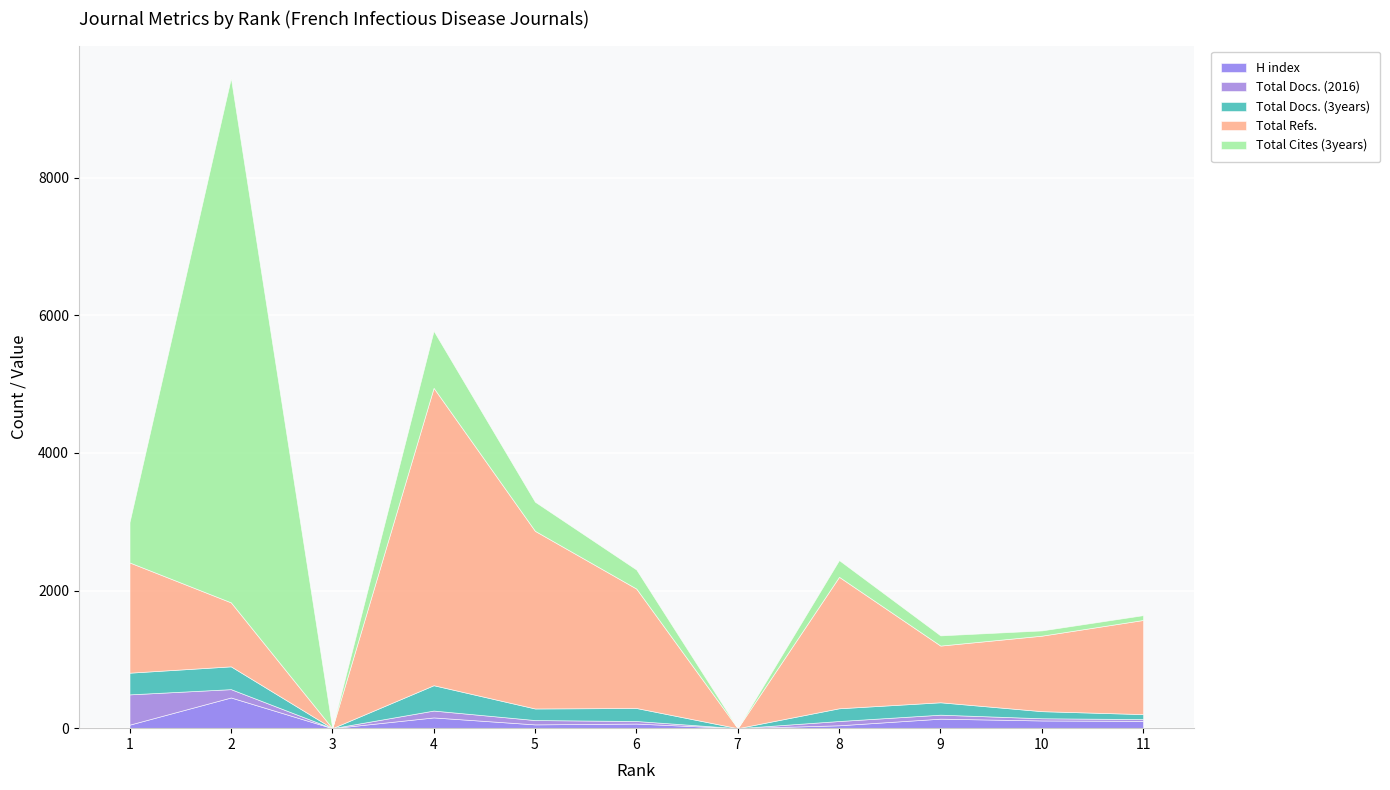

Reading left to right, transcribe all the data shown in this chart.

H index: 1=51	2=446	3=0	4=156	5=55	6=67	7=0	8=42	9=138	10=112	11=106
Total Docs. (2016): 1=440	2=121	3=0	4=100	5=63	6=37	7=0	8=62	9=58	10=32	11=26
Total Docs. (3years): 1=315	2=331	3=0	4=368	5=168	6=189	7=0	8=185	9=180	10=103	11=72
Total Refs.: 1=1602	2=930	3=0	4=4321	5=2581	6=1735	7=0	8=1910	9=824	10=1097	11=1368
Total Cites (3years): 1=587	2=7618	3=0	4=829	5=423	6=277	7=0	8=243	9=148	10=76	11=70